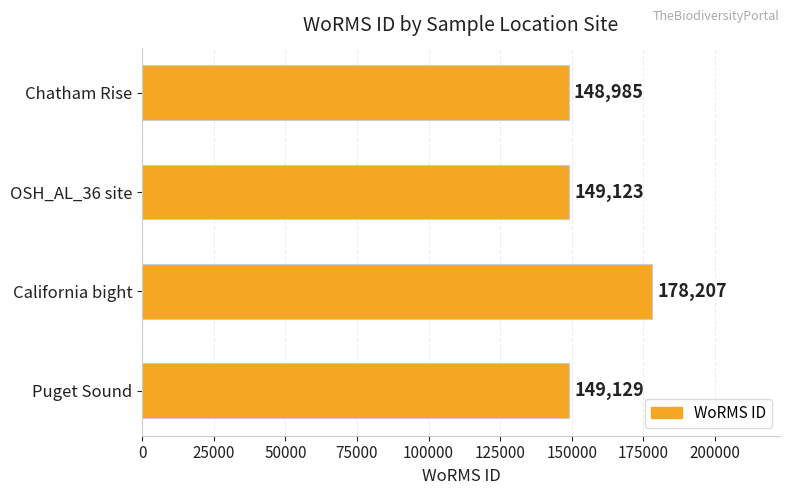

Reading top to bottom, list all the values displayed in this chart.

Chatham Rise=148985	OSH_AL_36 site=149123	California bight=178207	Puget Sound=149129